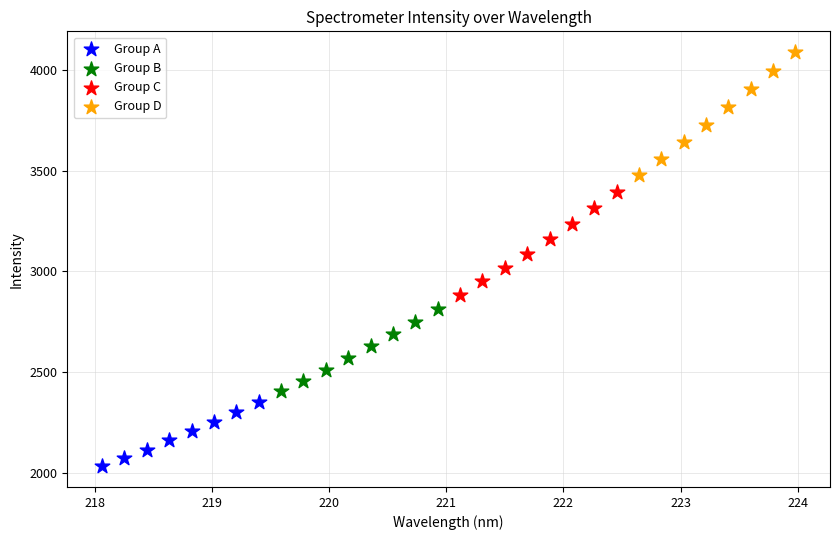

What are all the series names shown in the legend?

Group A, Group B, Group C, Group D